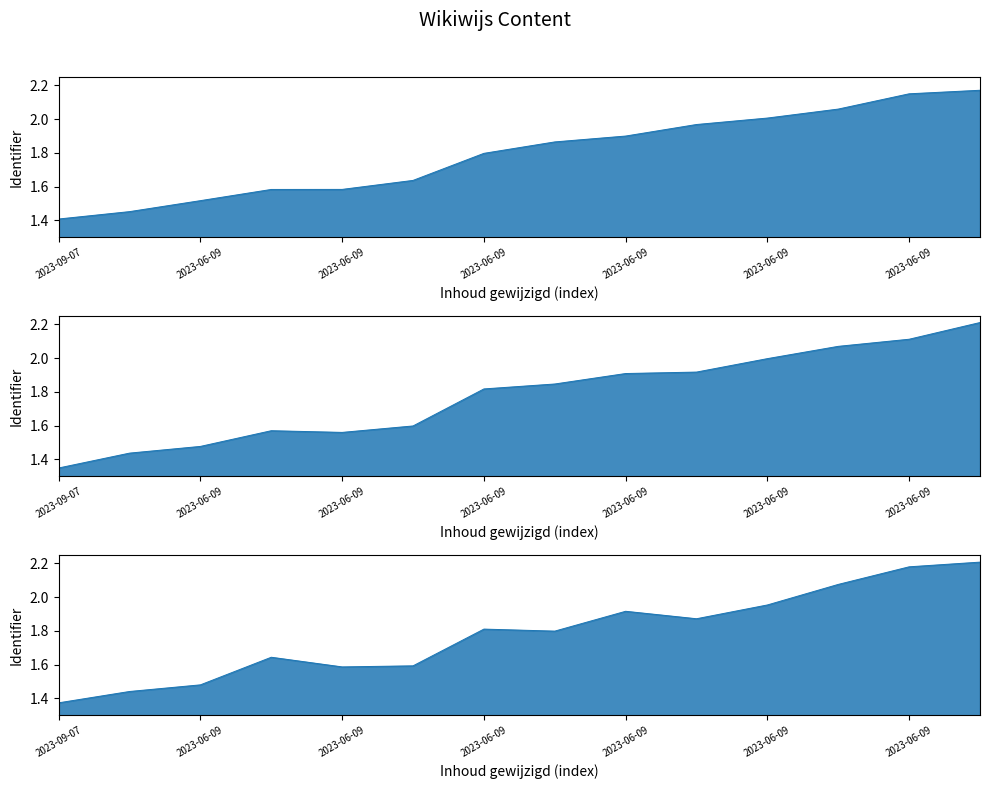

At which category does Identifier_line_2 reach its first local valley?

2023-06-09